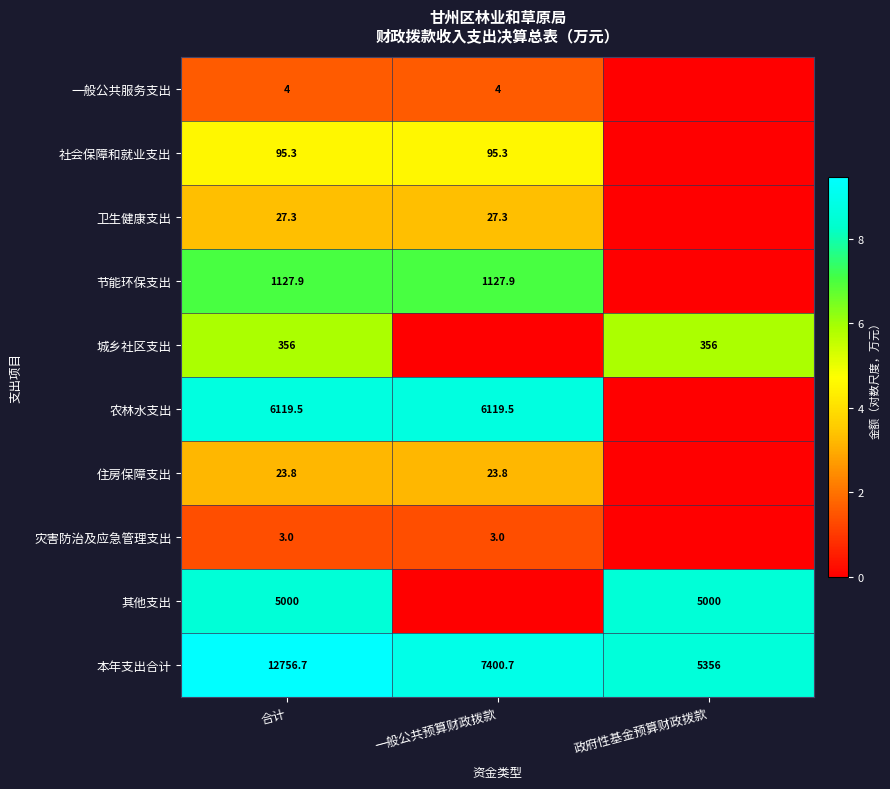

Is the value of 灾害防治及应急管理支出 at 一般公共预算财政拨款 greater than the value of 节能环保支出 at 合计?

No